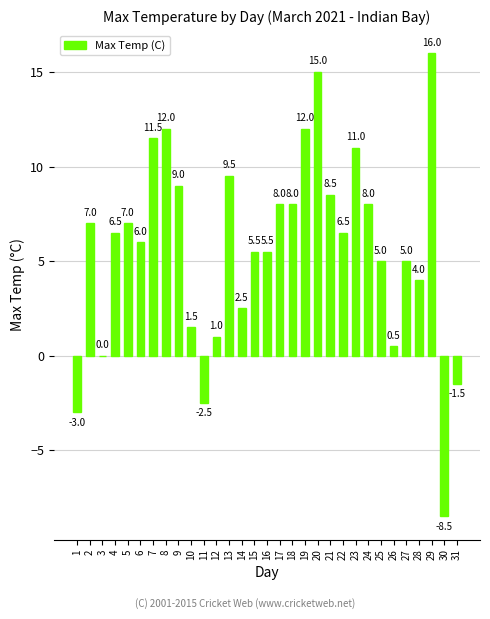

The value at 4 is 6.5. True or false?

True